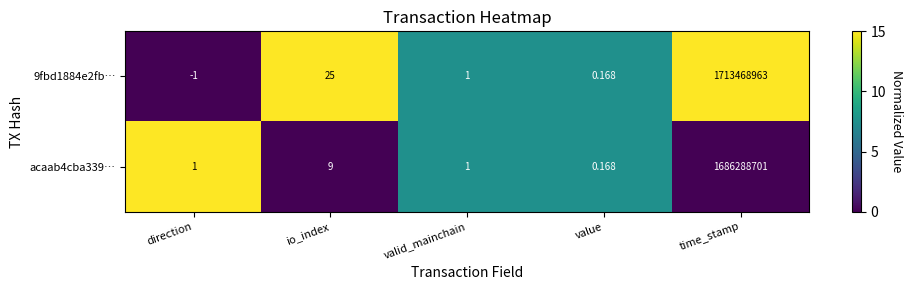

Which category has the highest value in the 9fbd1884e2fb… series?

time_stamp